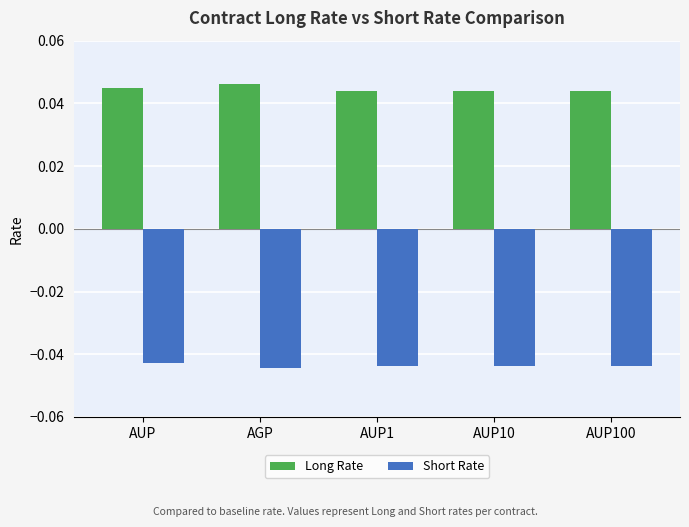

Rank the series by their maximum value, from lowest to highest.

Short Rate, Long Rate